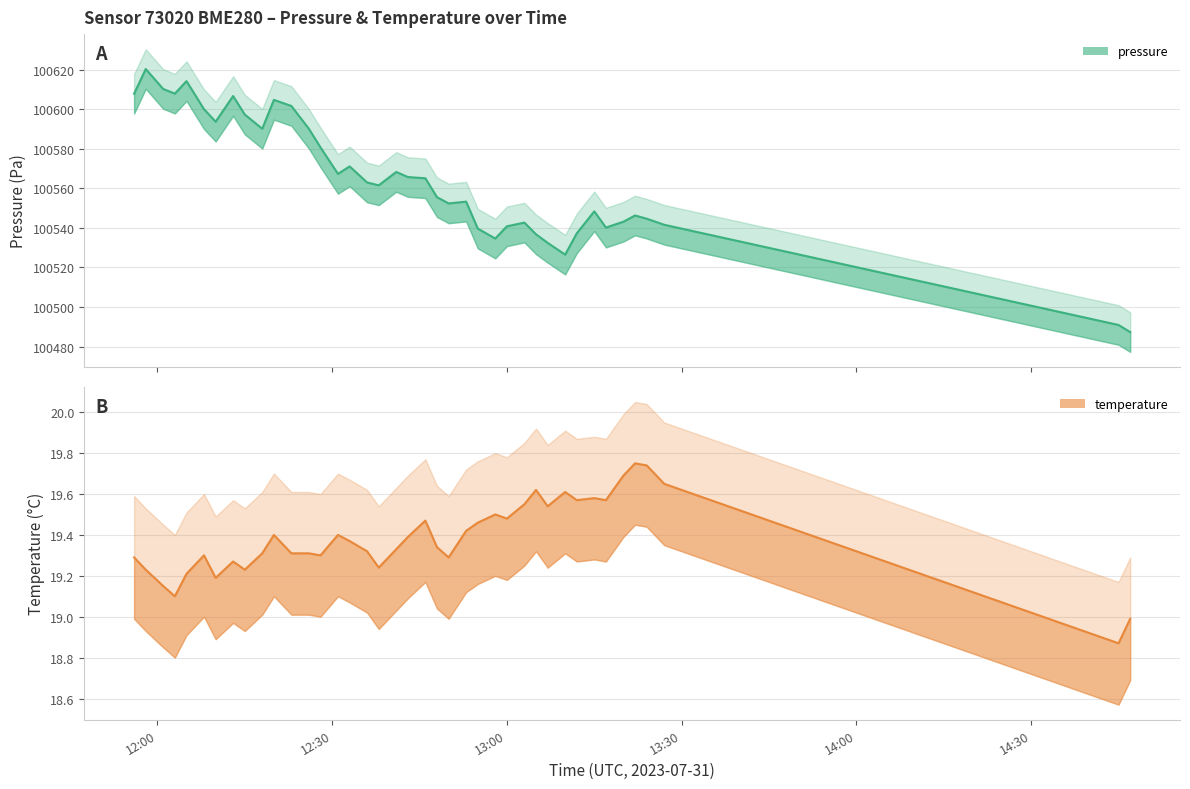

Rank the series at 12:43 from lowest to highest value.

temperature, pressure